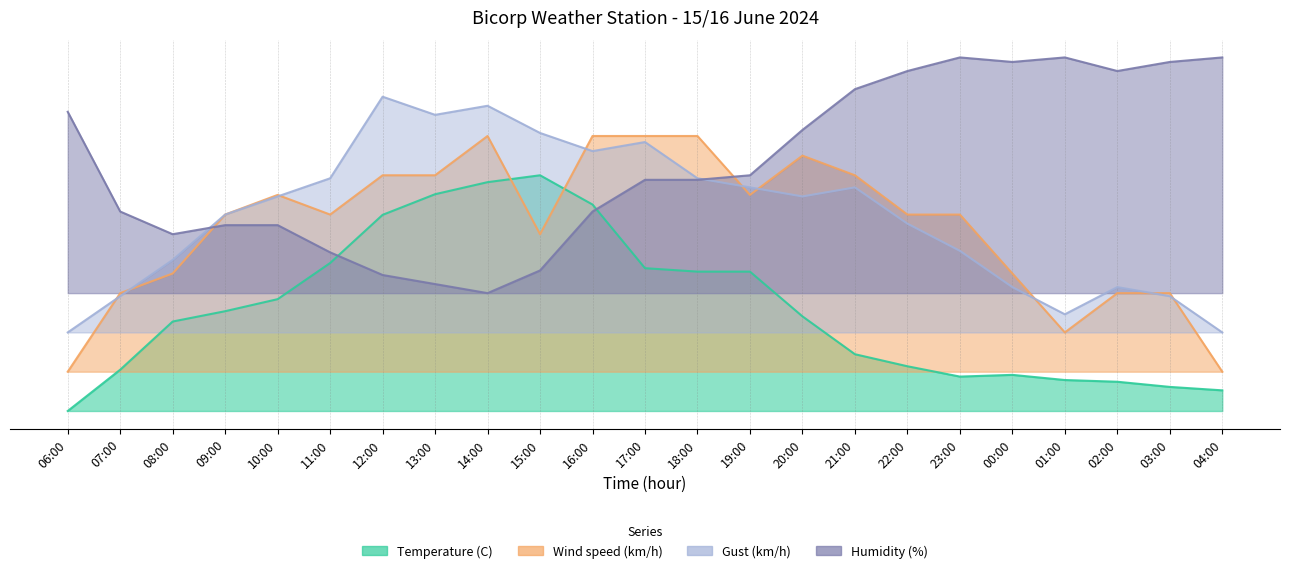

What are all the series names shown in the legend?

Temperature (C), Wind speed (km/h), Gust (km/h), Humidity (%)